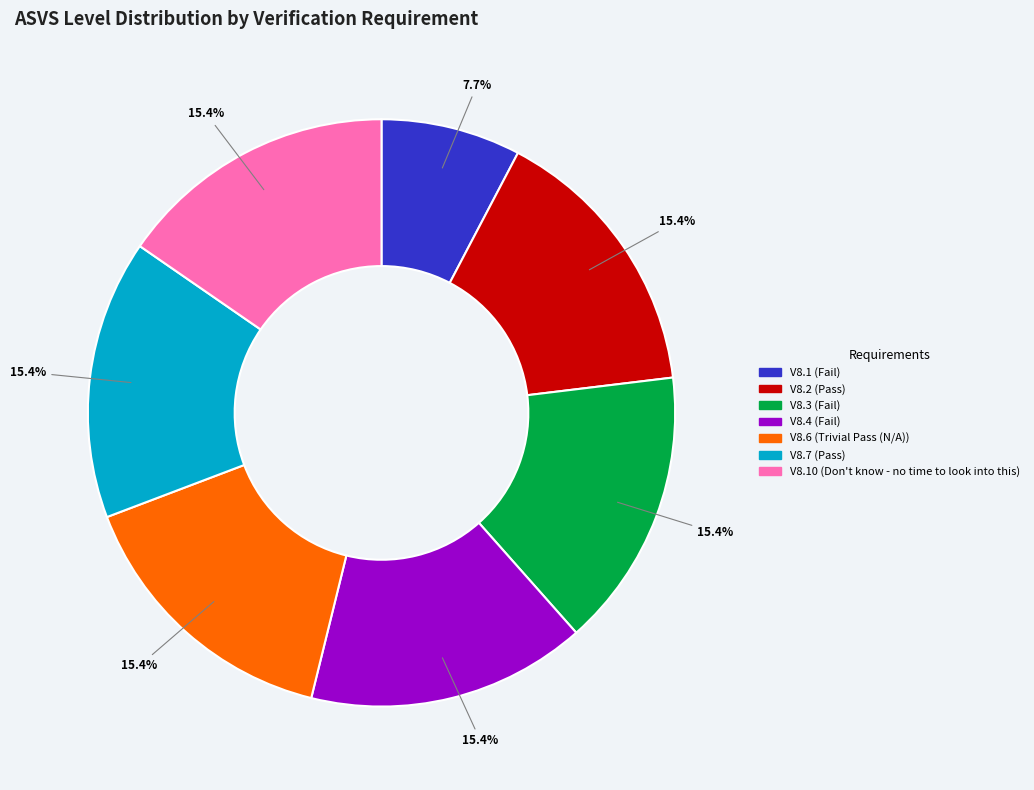

Is there a majority slice in this chart?

No